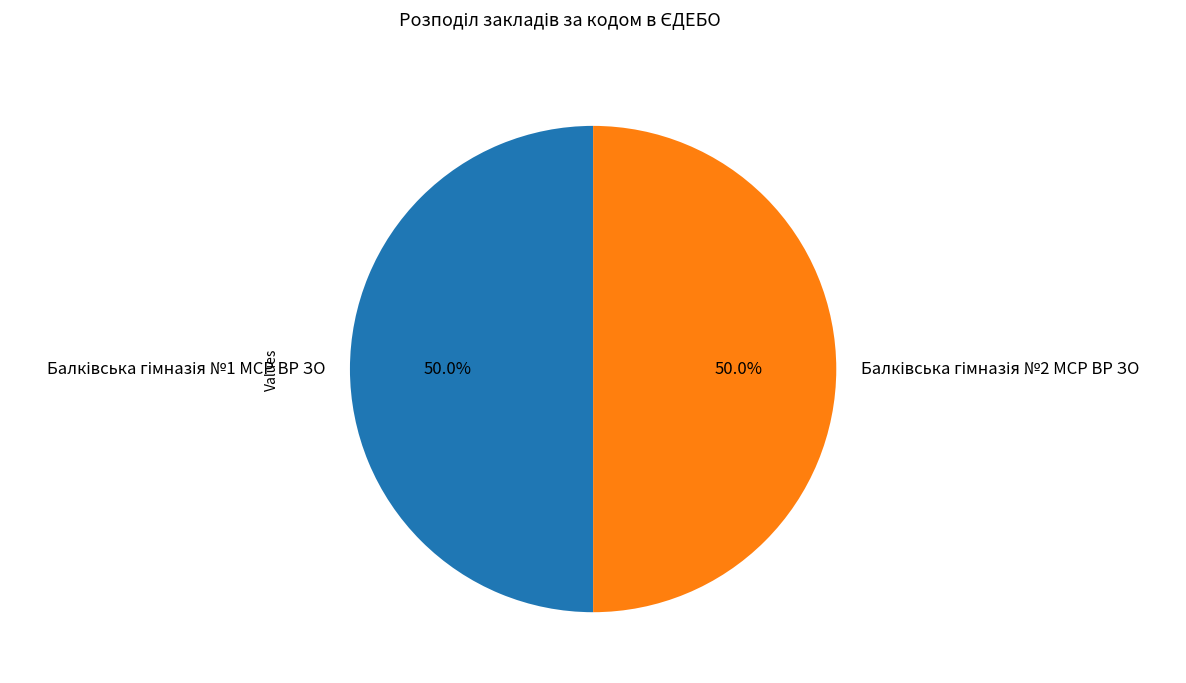

Count the number of slices in the pie.

2